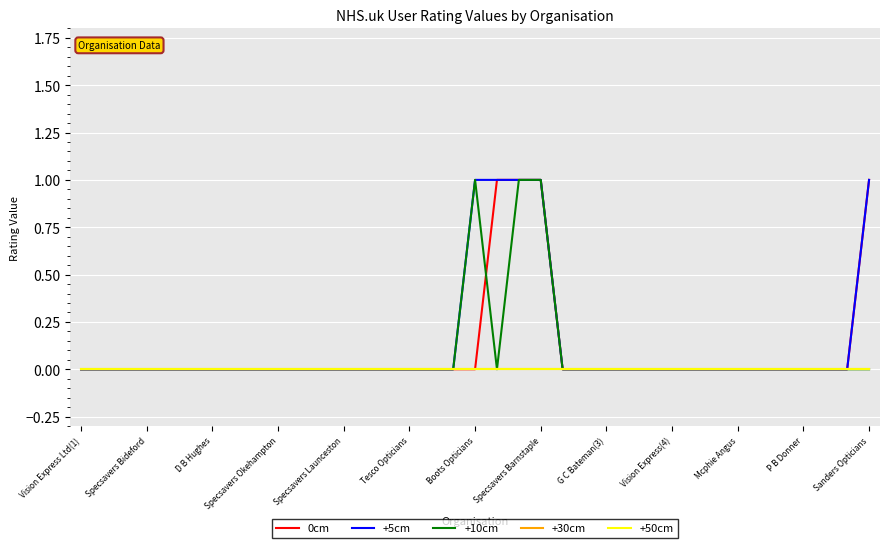

Where is +10cm nearest to the value 0?

Vision Express Ltd(1)